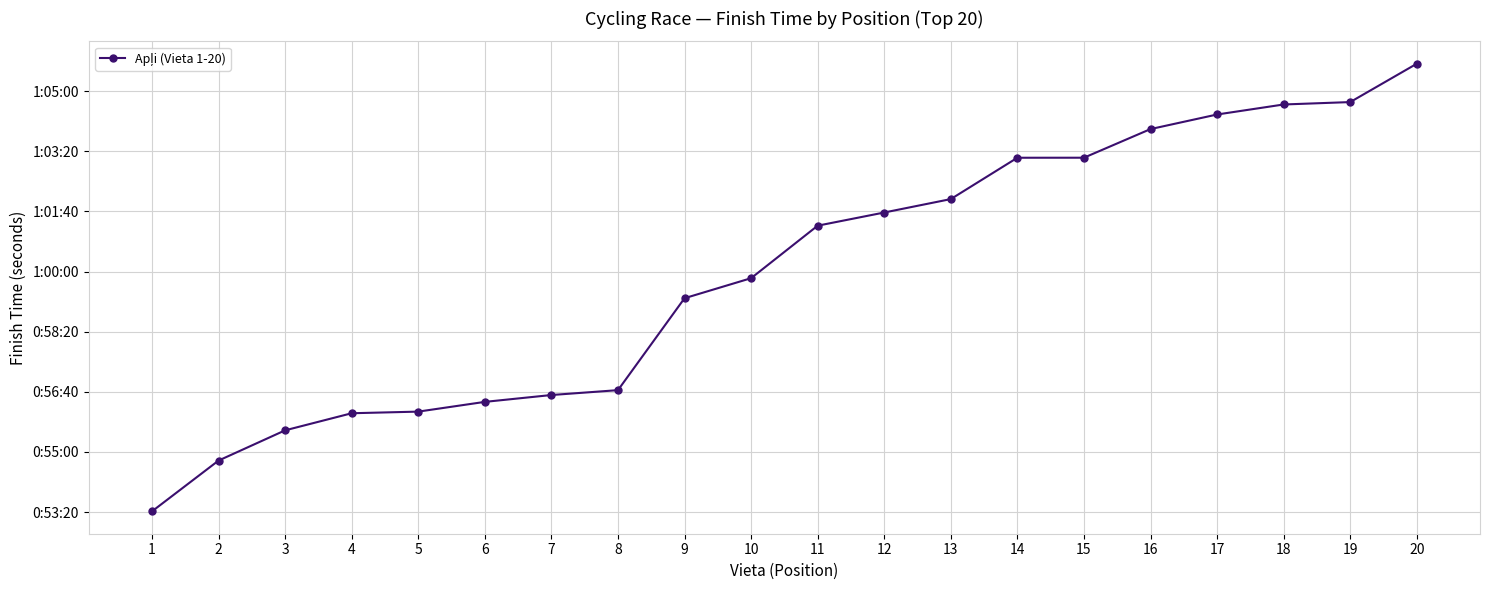

What is the minimum value shown in the chart?

3201.2